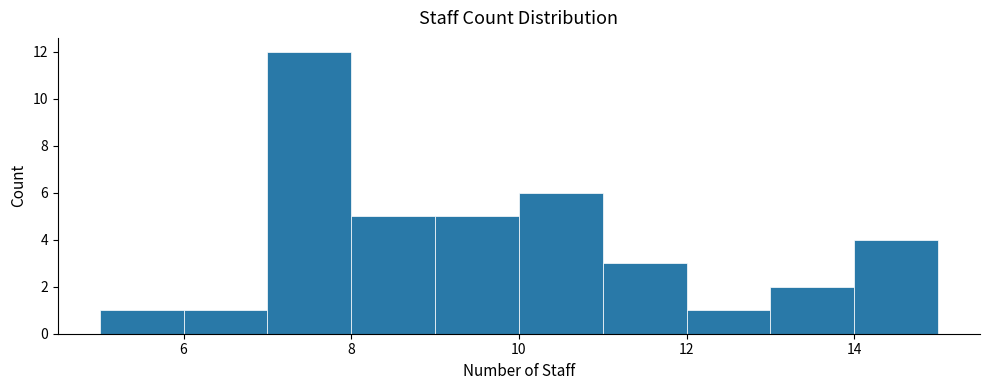

Reading left to right, list every bar in this chart as the range it spans on the x-axis followed by its height. The values are not printed on the chart, so give them approximately, as read against the axis.

5 to 6: 1
6 to 7: 1
7 to 8: 12
8 to 9: 5
9 to 10: 5
10 to 11: 6
11 to 12: 3
12 to 13: 1
13 to 14: 2
14 to 15: 4